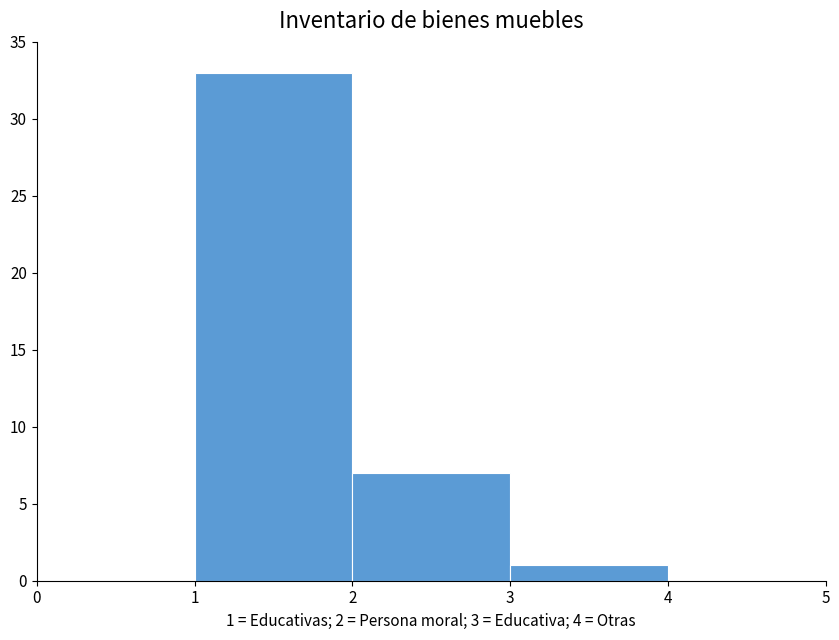

What is the maximum value shown in the chart?

33